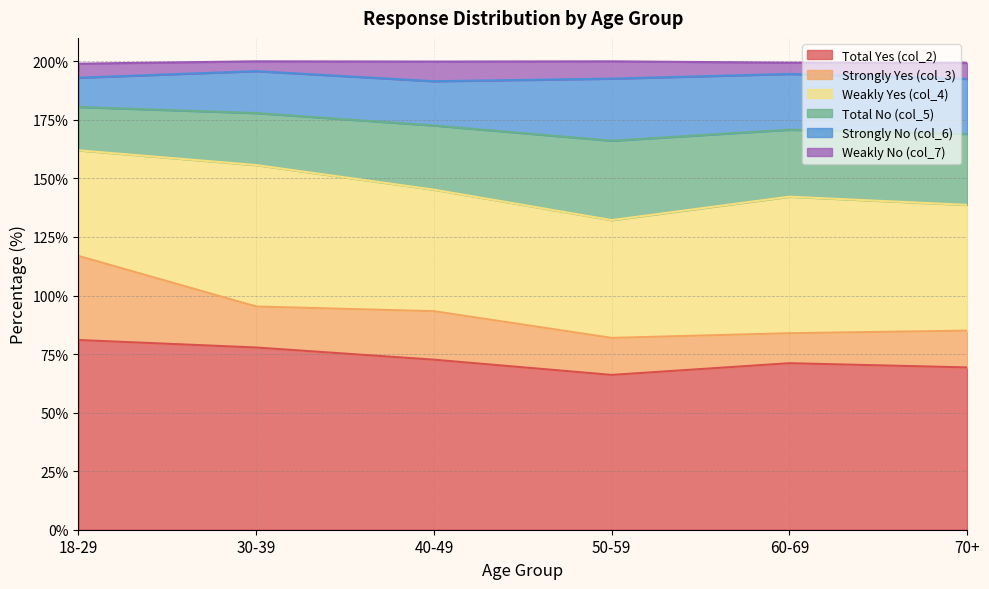

What is the difference between the Total Yes (col_2) values at 18-29 and 50-59?

14.9